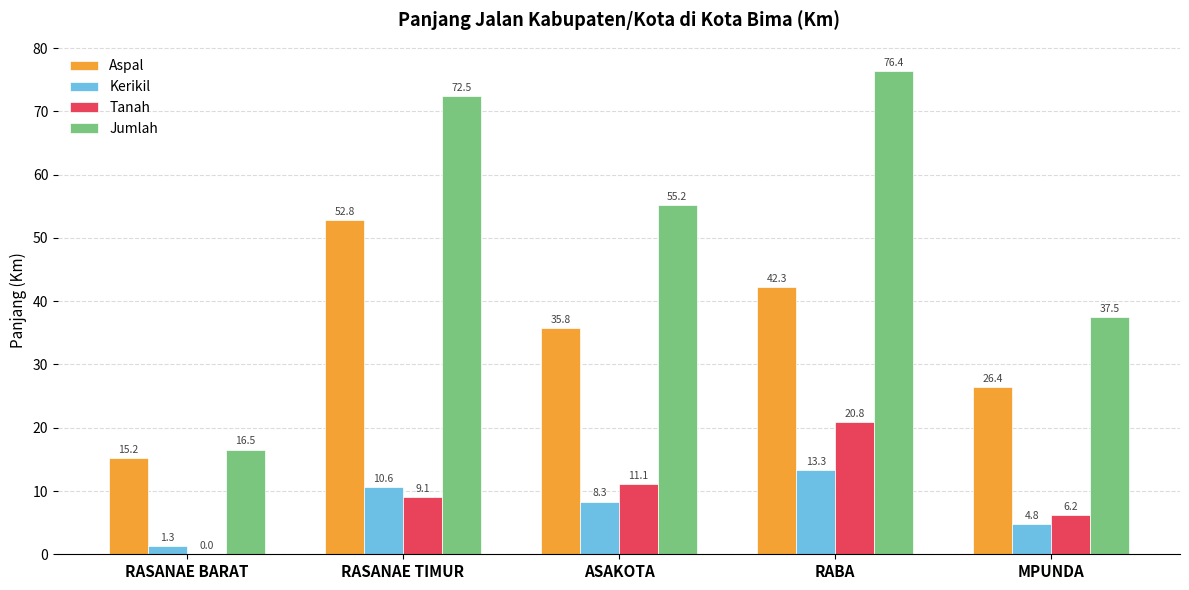

The Aspal series shows 15.2 at RASANAE BARAT. True or false?

True